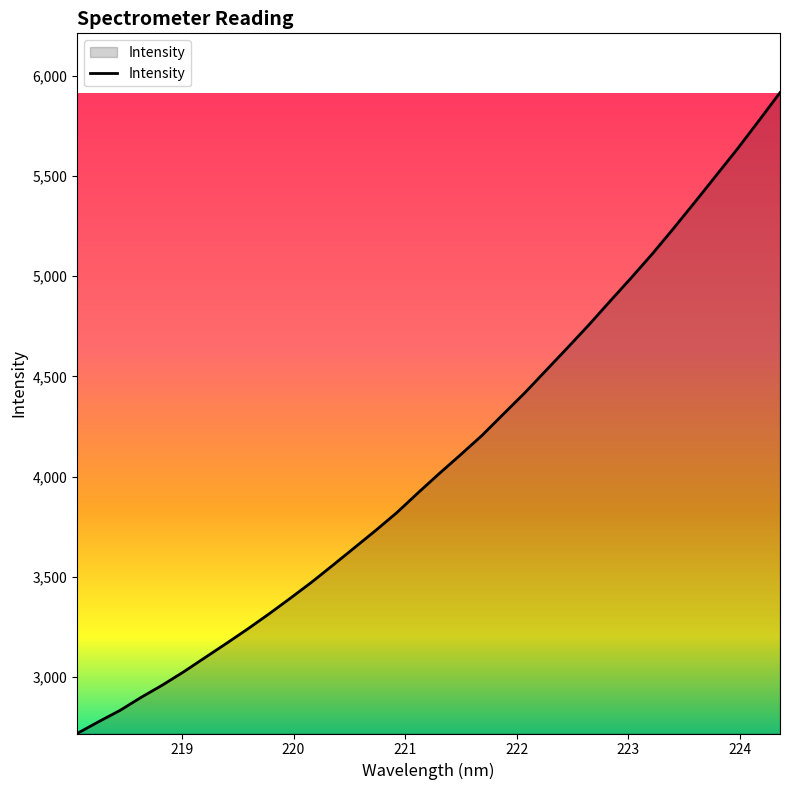

What is the minimum value shown in the chart?

2718.5